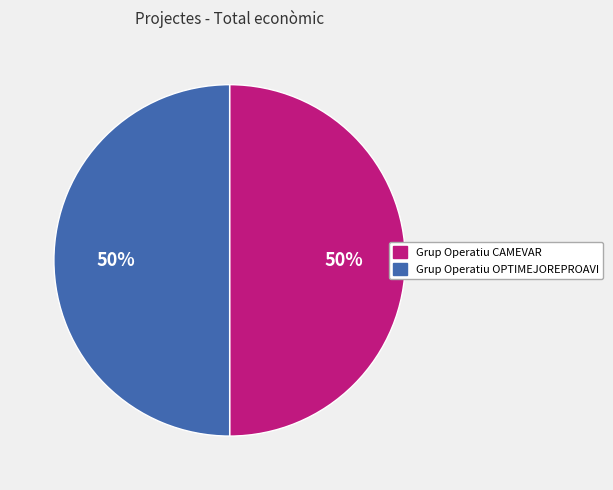

The Grup Operatiu OPTIMEJOREPROAVI slice represents 59% of the pie. True or false?

False